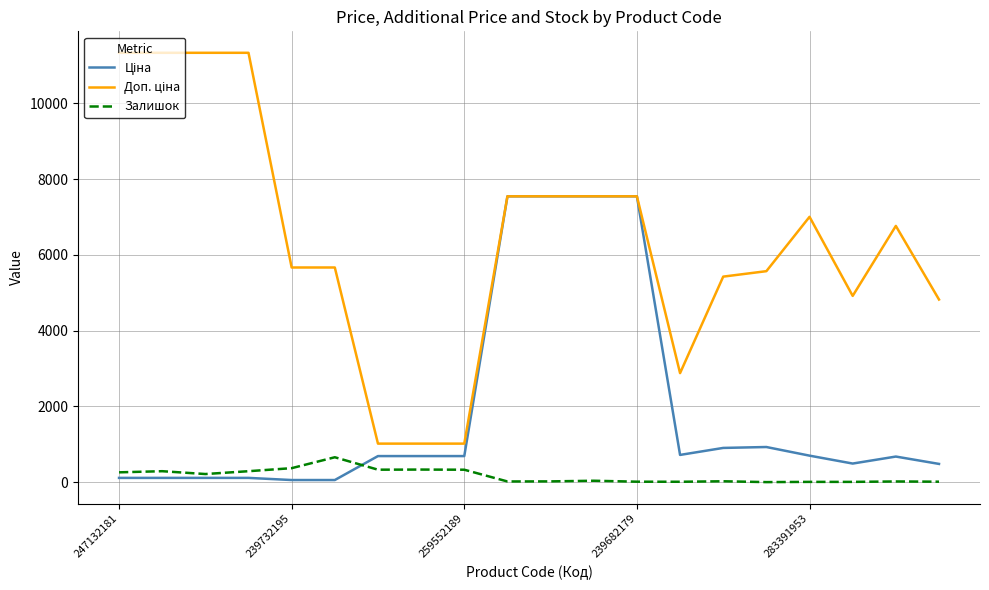

How many lines are shown in the chart?

3